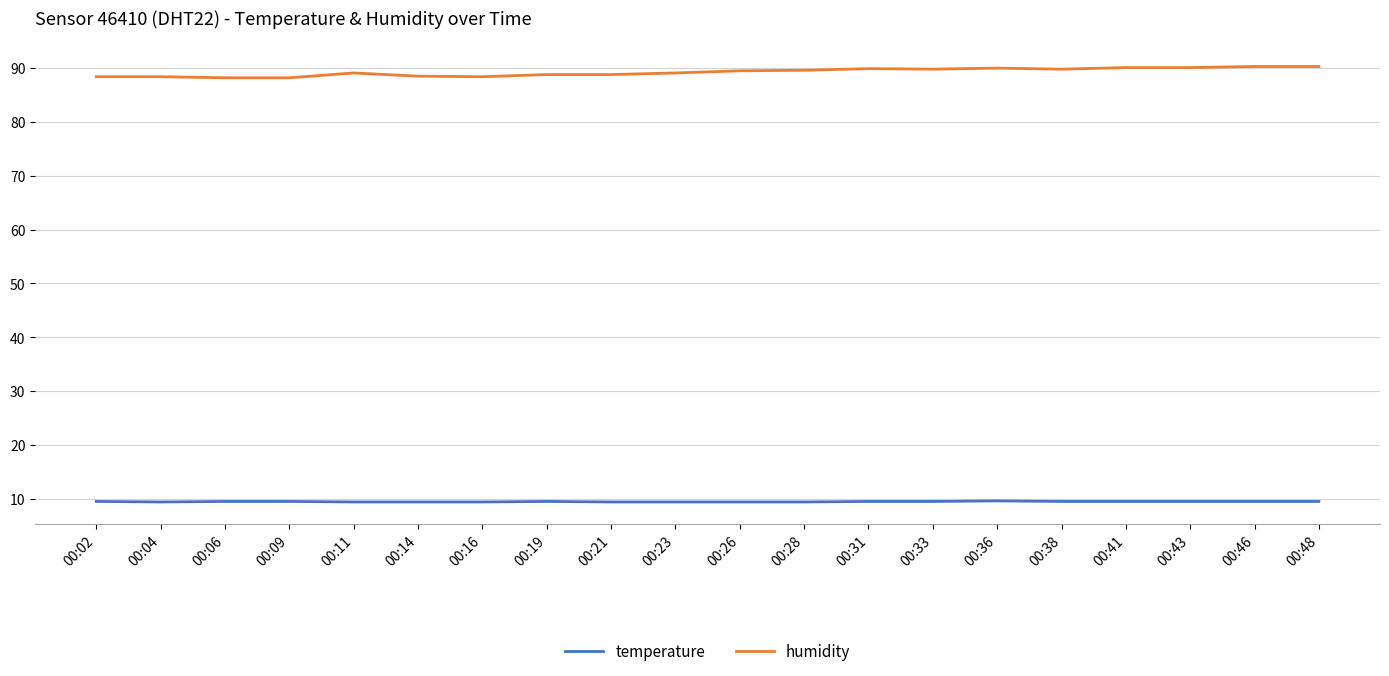

What is the maximum value for humidity?

90.3